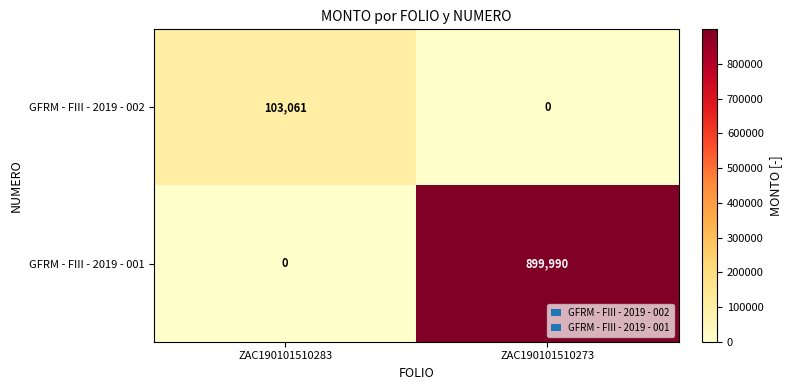

Which series has the largest total across all categories?

GFRM - FIII - 2019 - 001